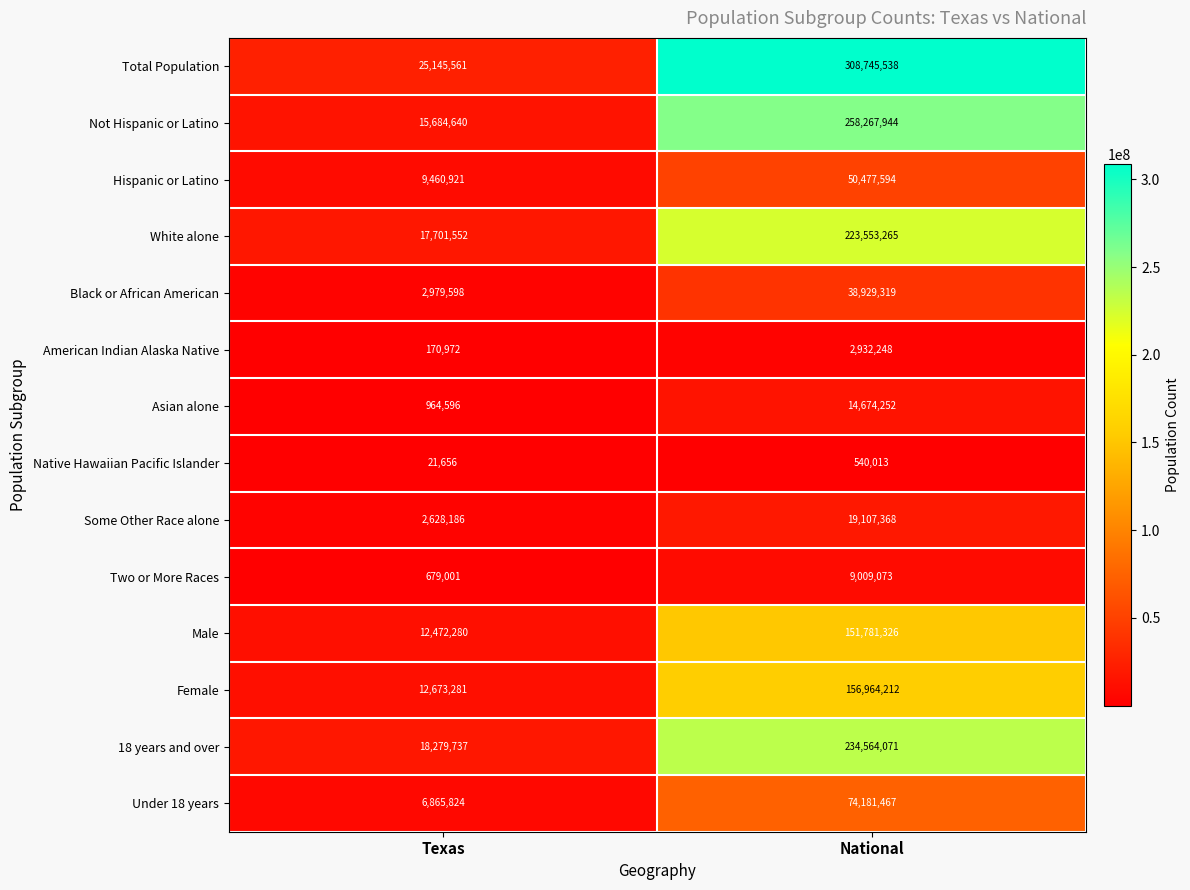

At which label does Asian alone reach its peak?

National